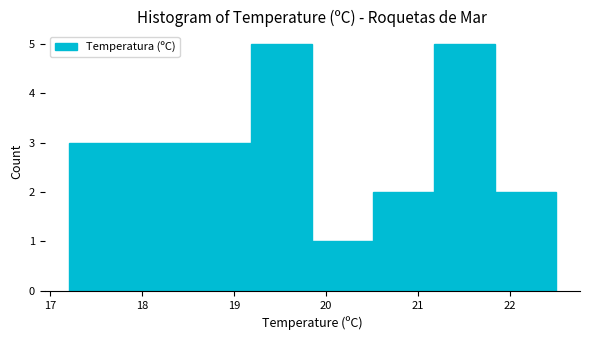

What is the height of the bar covering 20.5 to 21.2 on the x-axis? Neither the bar edges nor the heights are printed on the chart, so give them approximately, as read against the axes.

2